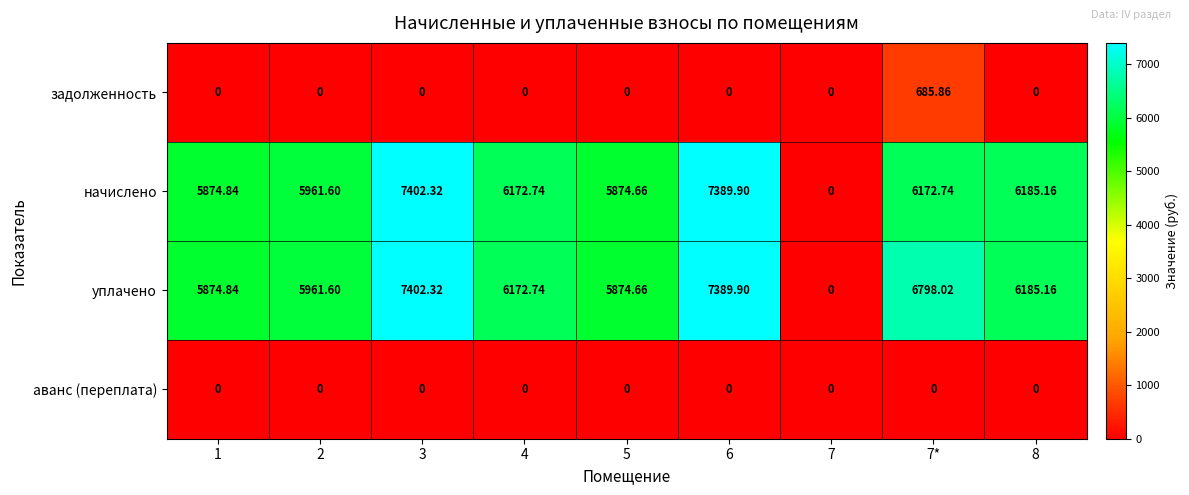

Which series has the largest total across all categories?

уплачено